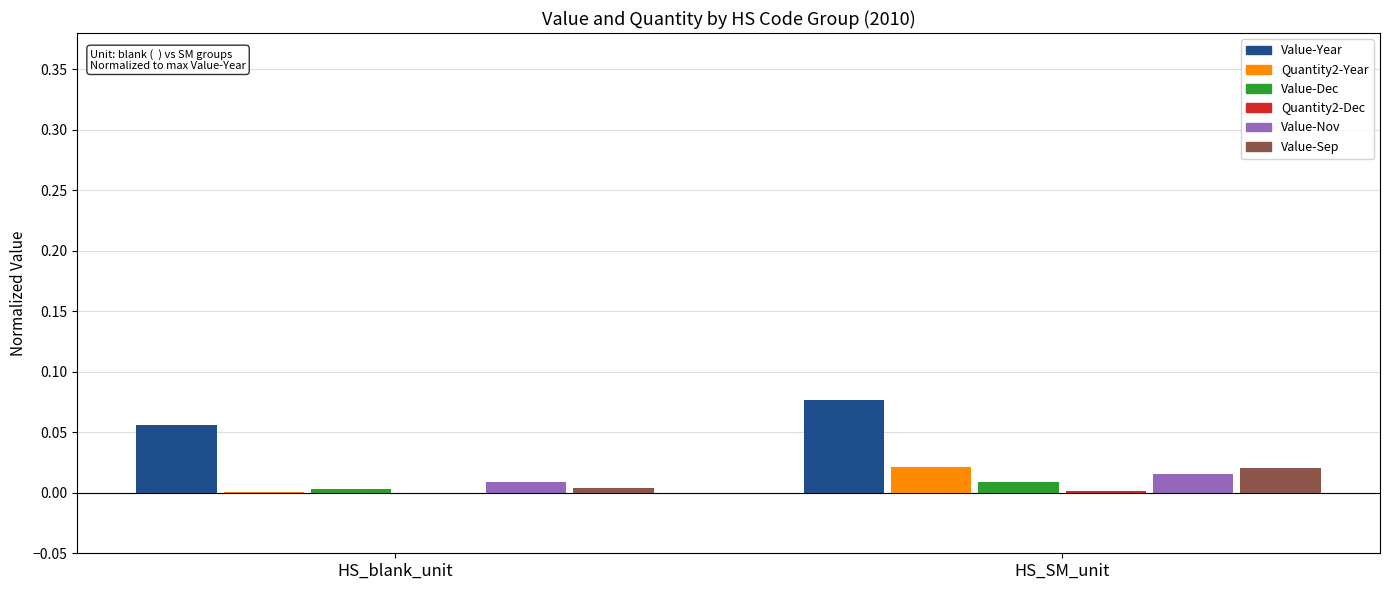

At which label does Value-Year reach its peak?

HS_SM_unit